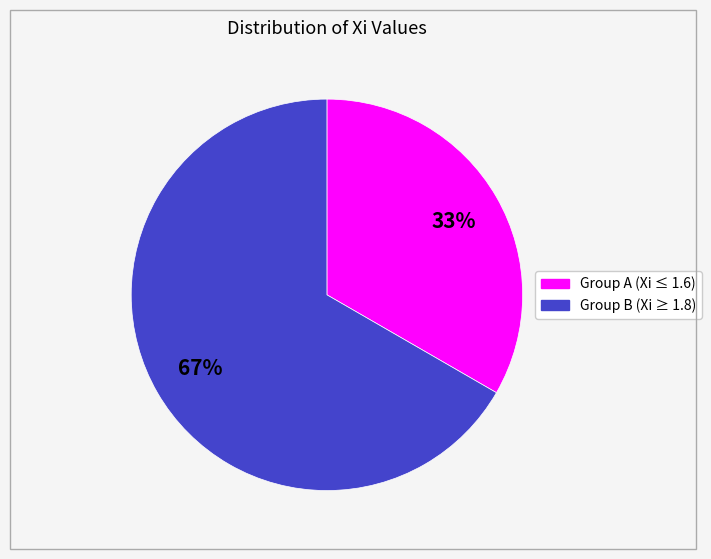

Does any single category account for the majority?

Yes